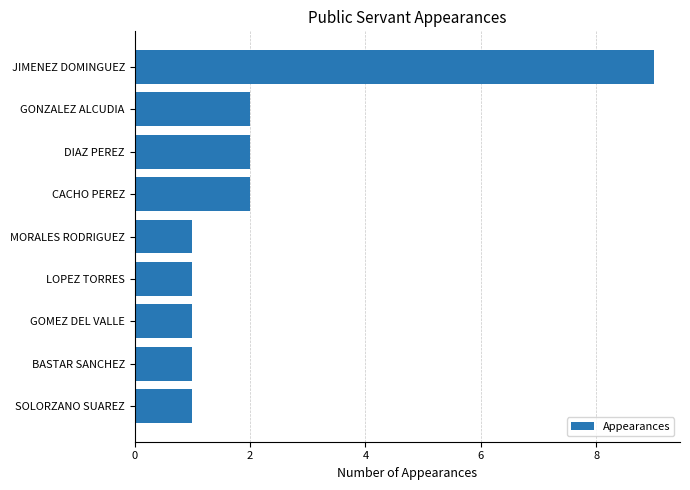

True or false: the data shows 2 at GONZALEZ ALCUDIA.

True